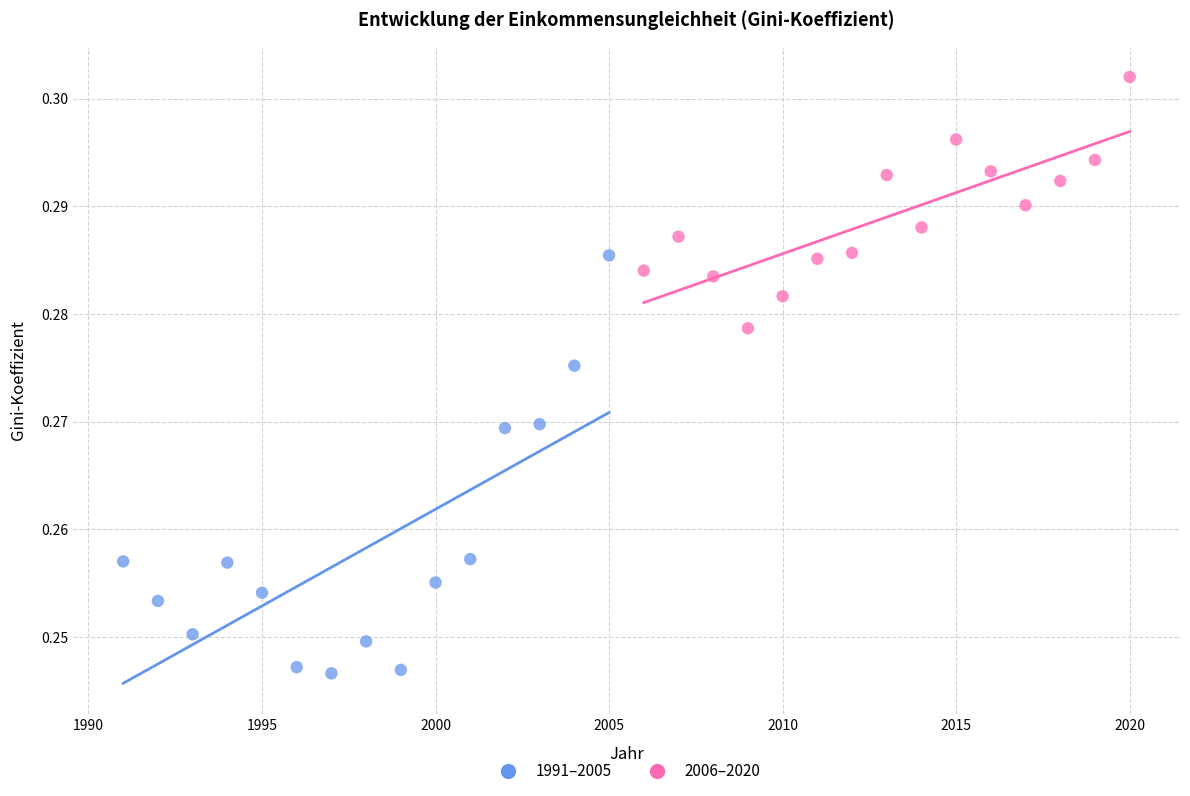

Which series has the largest Y range (max minus min)?

1991–2005